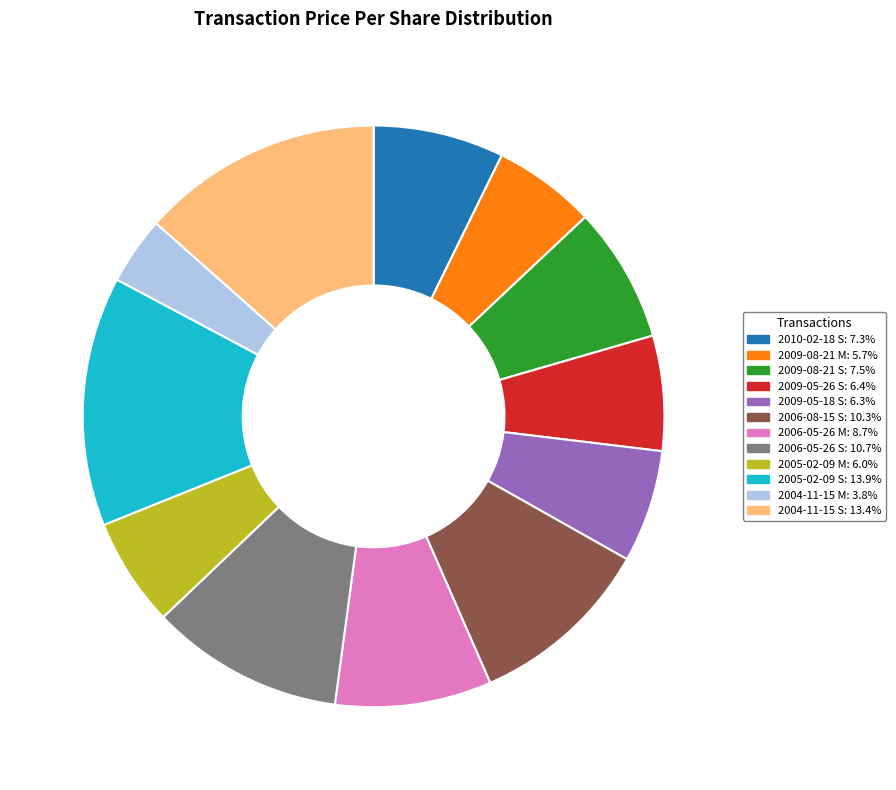

Is there any slice that represents more than half of the pie?

No